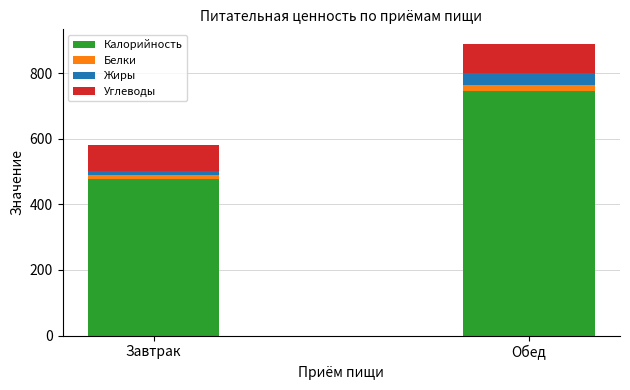

How many bars are there in total?

2